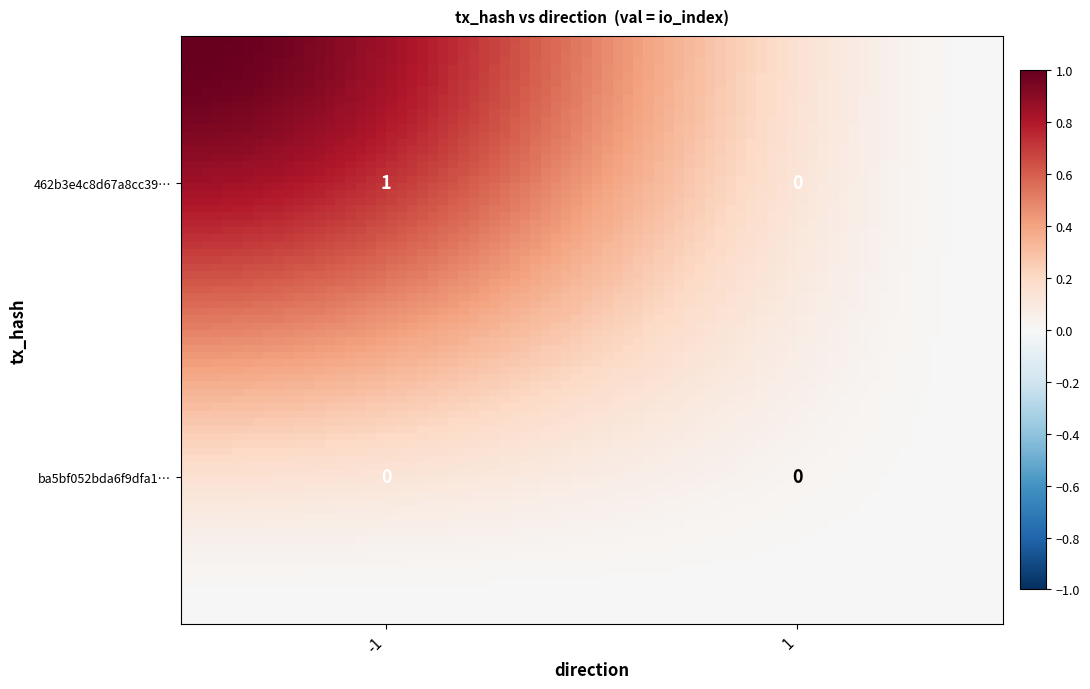

Reading left to right, what are all the values shown in this chart?

462b3e4c8d67a8cc390b078767b2a2fb13f80d8: -1=1	1=0
ba5bf052bda6f9dfa19209f1c2d58d2f4347af0: -1=0	1=0